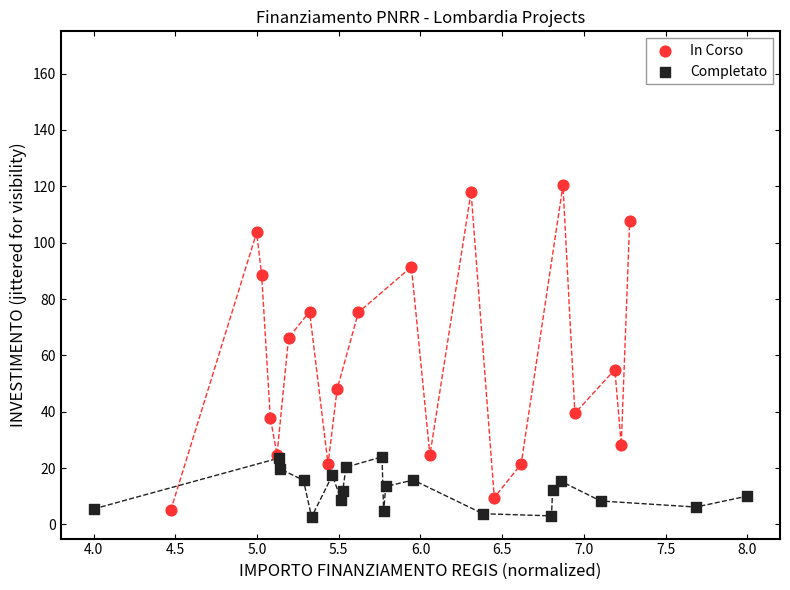

Which series contains the highest Y value?

In Corso